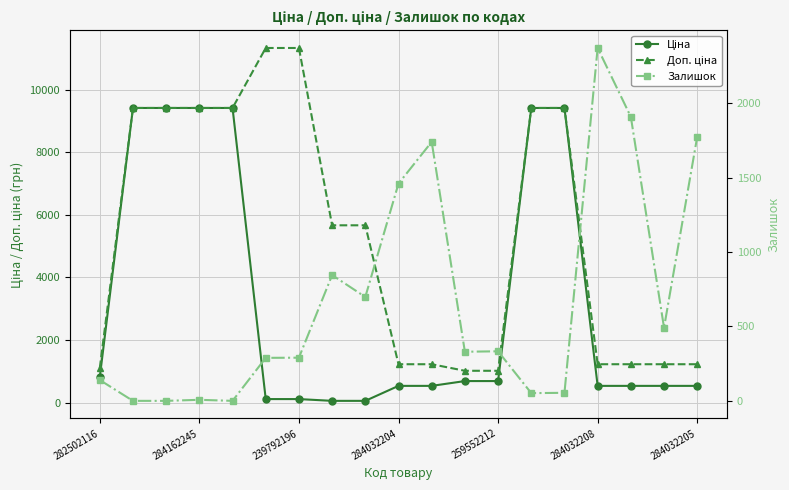

What is the difference between the maximum and second lowest values in the Залишок series?

2371.0